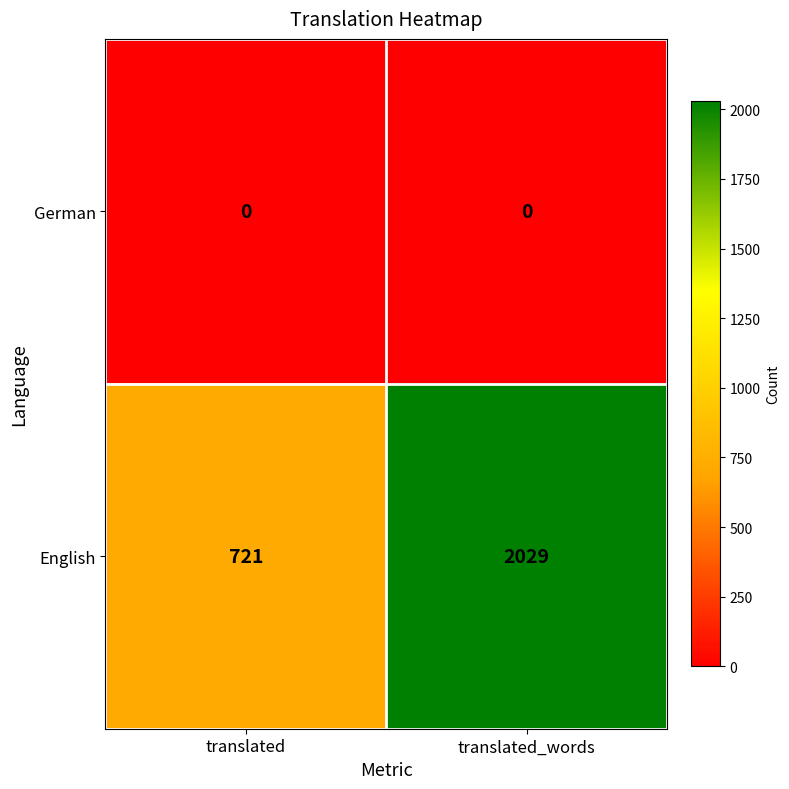

At how many categories does at least one series exceed 1835?

1